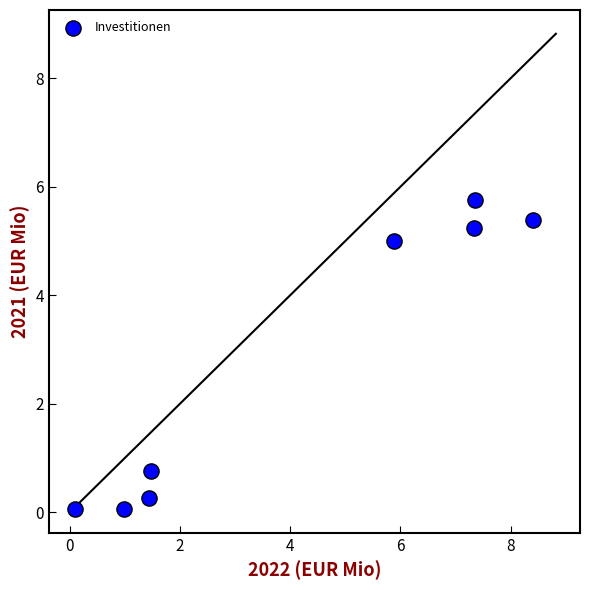

What is the range of X values (max minus min)?

8.3